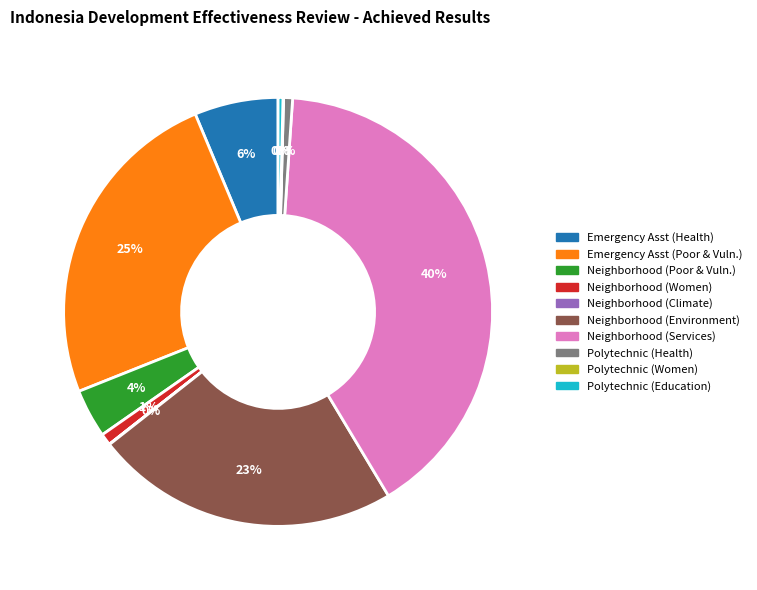

Is there any slice that represents more than half of the pie?

No